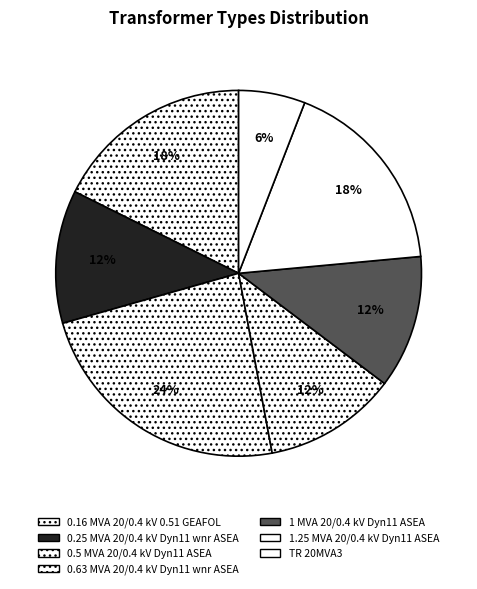

To the nearest percent, what is the difference between the largest and smallest slice percentages?

18%